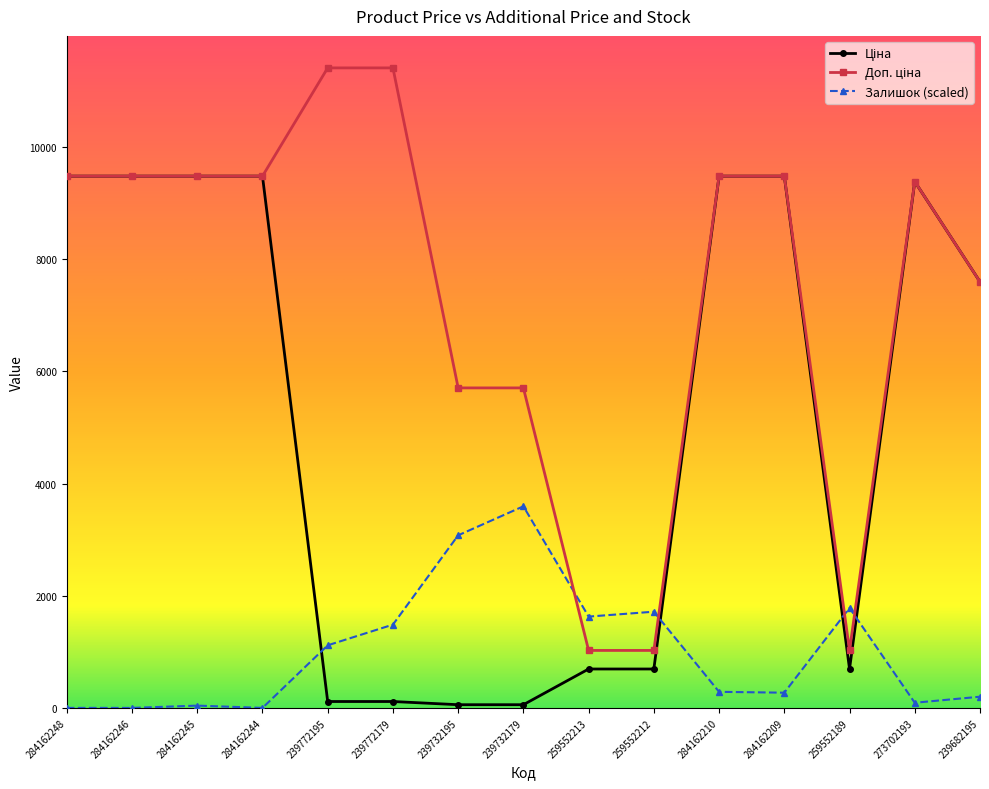

At how many categories does at least one series exceed 8852?

9